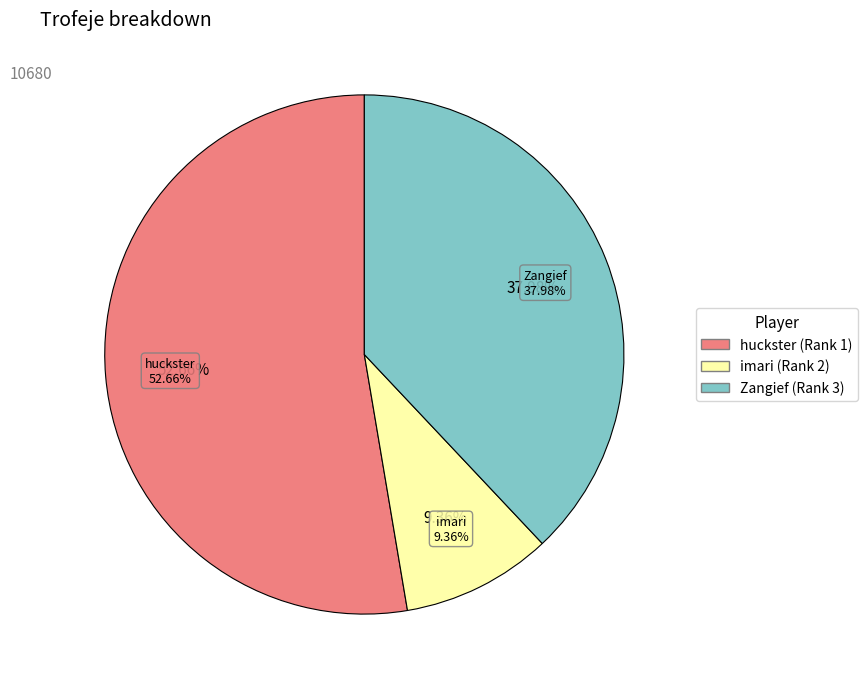

Which category has the biggest portion of the pie?

huckster (Rank 1)